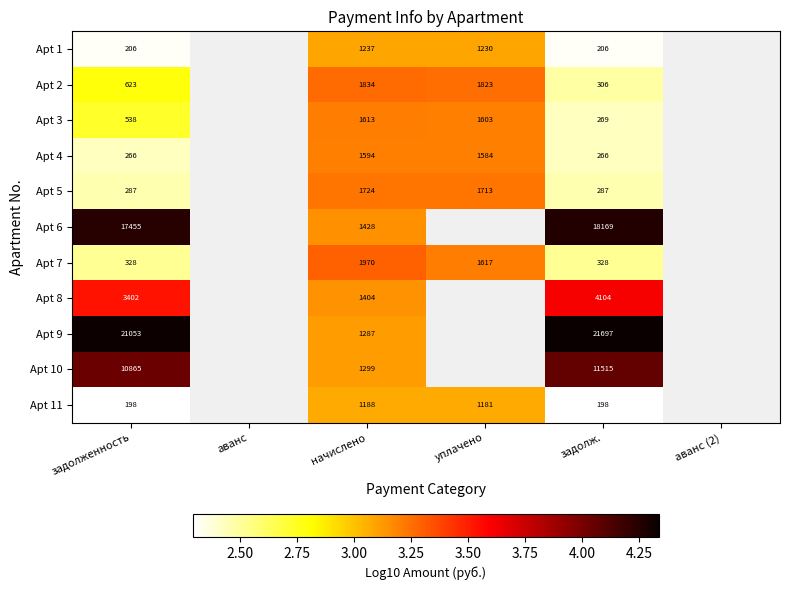

What is the sum of the Apt 2 values at задолженность and уплачено?

6.1